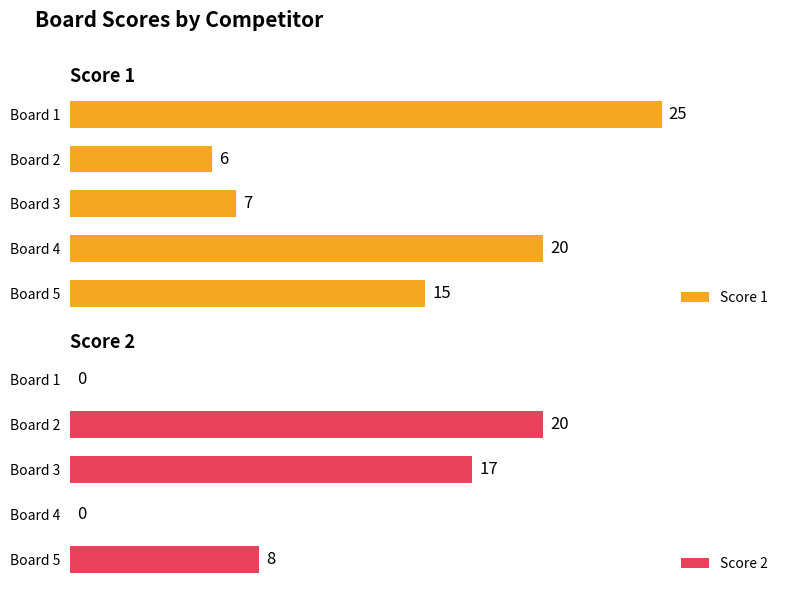

At which label does Score 1 reach its minimum?

Board 2